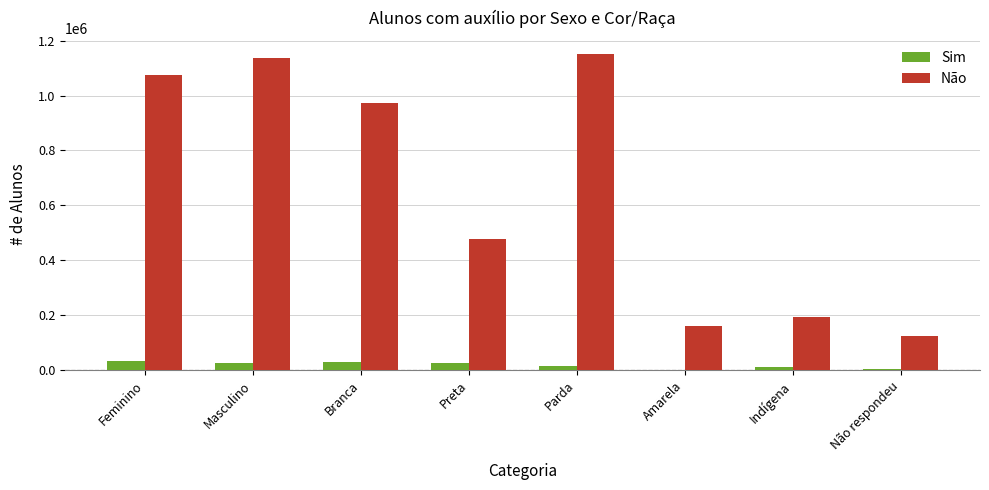

Read the Sim value at Parda, to the nearest 100.

15300